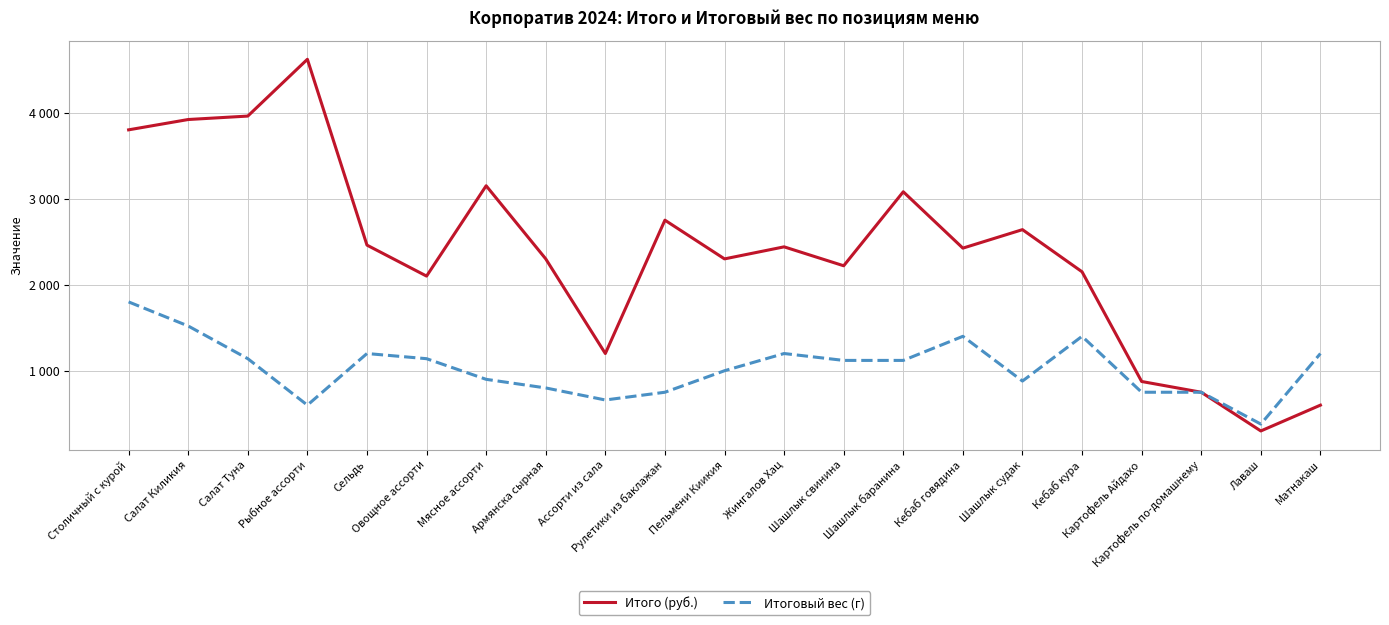

Where does the Итоговый вес (г) series first go above 1120?

Столичный с курой